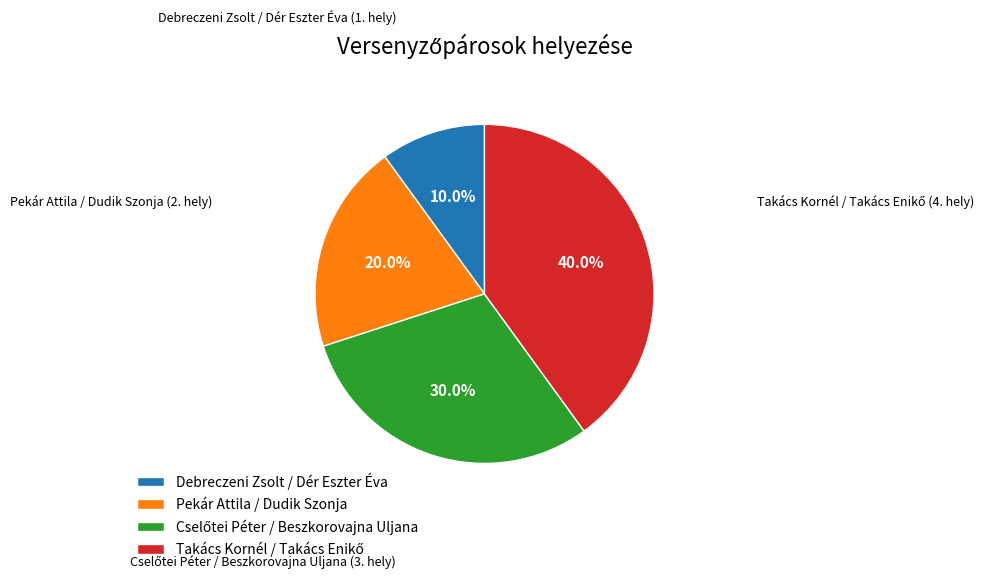

To the nearest percent, what is the difference between the Pekár Attila / Dudik Szonja and Debreczeni Zsolt / Dér Eszter Éva slice percentages?

10%